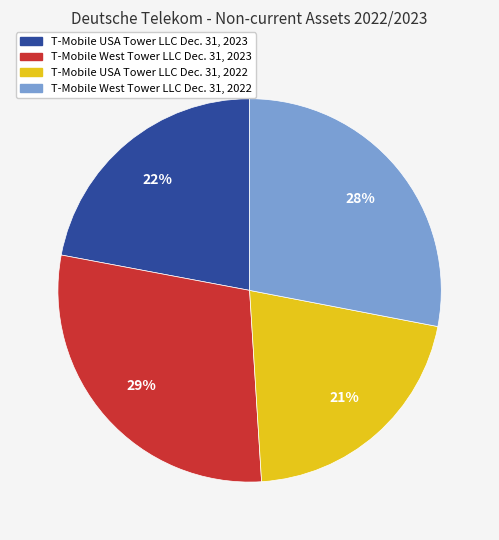

Is there a majority slice in this chart?

No